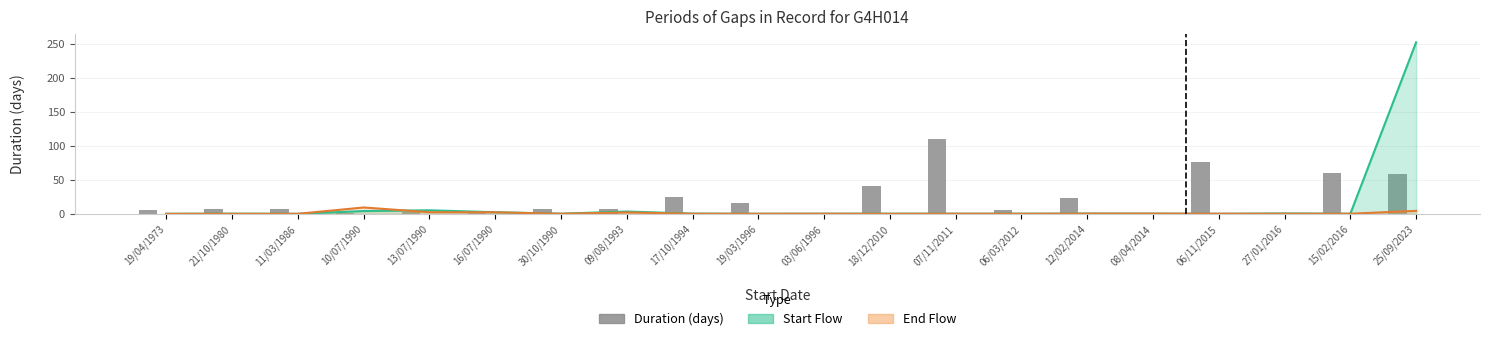

What is the total value across all series at 12/02/2014?

23.7